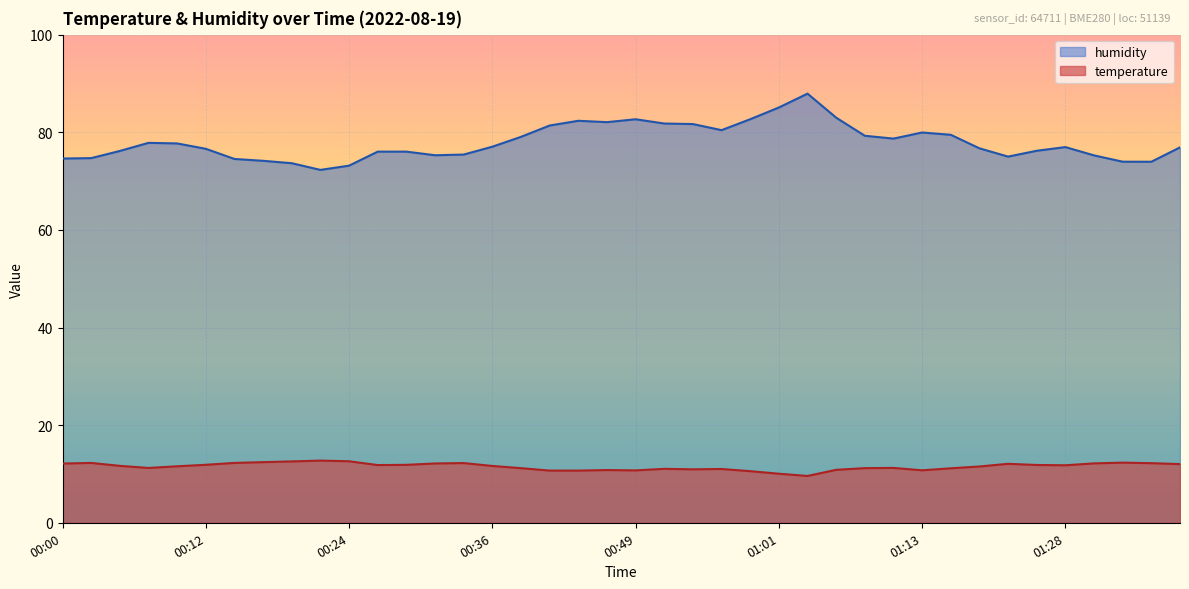

Is the value of humidity at 00:05 greater than the value of temperature at 00:22?

Yes